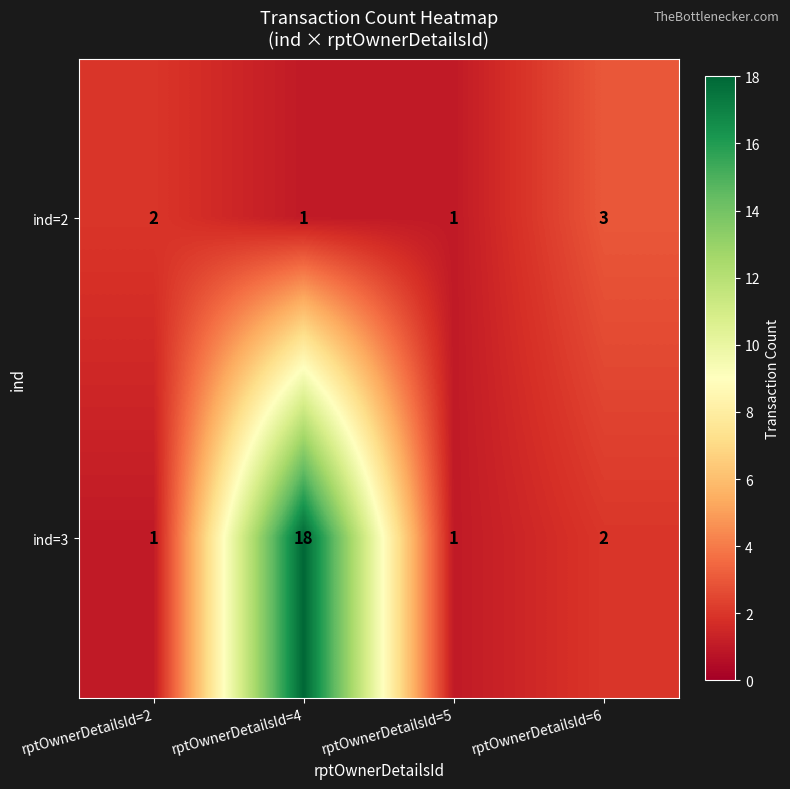

Which series has the widest spread of values?

ind=3